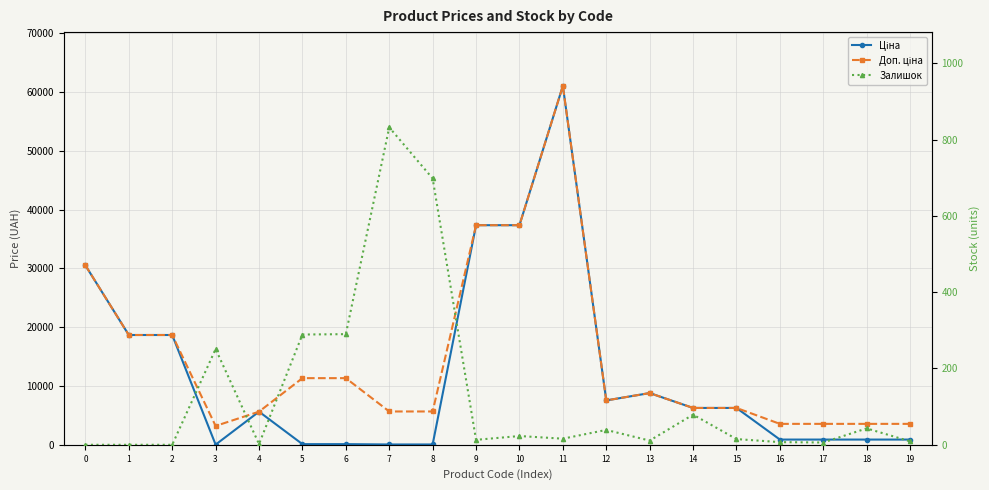

What is the sum of the Доп. ціна values at 14 and 9?

43609.7